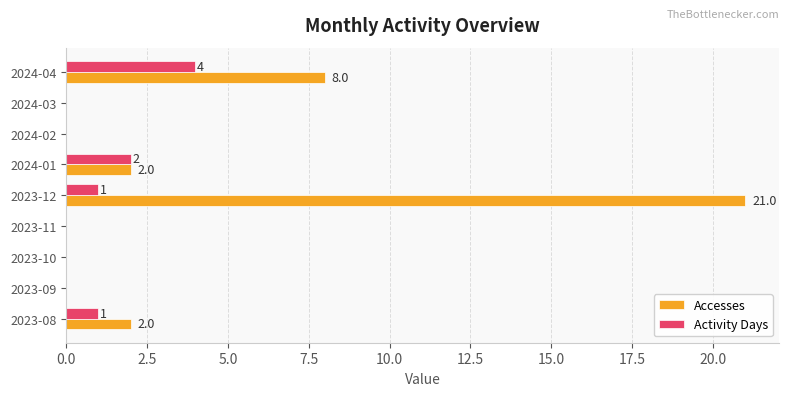

What is the sum of all Activity Days values?

8